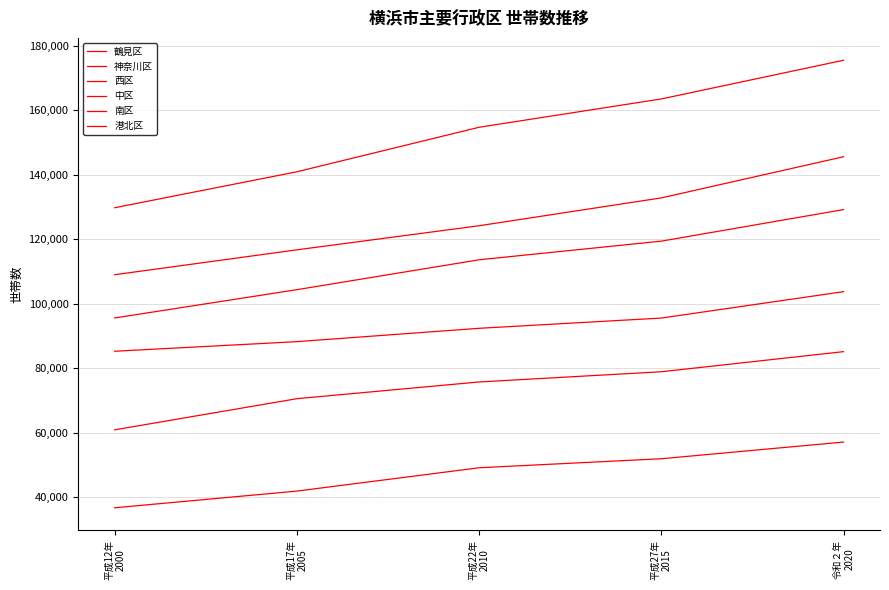

What is the minimum value shown in the chart?

36661